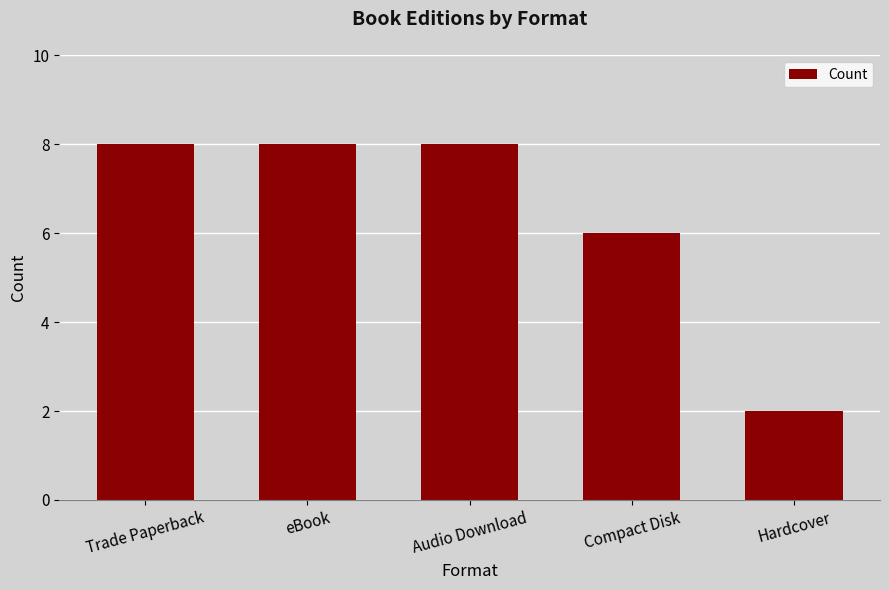

What is the value of the 1st bar from the left?

8